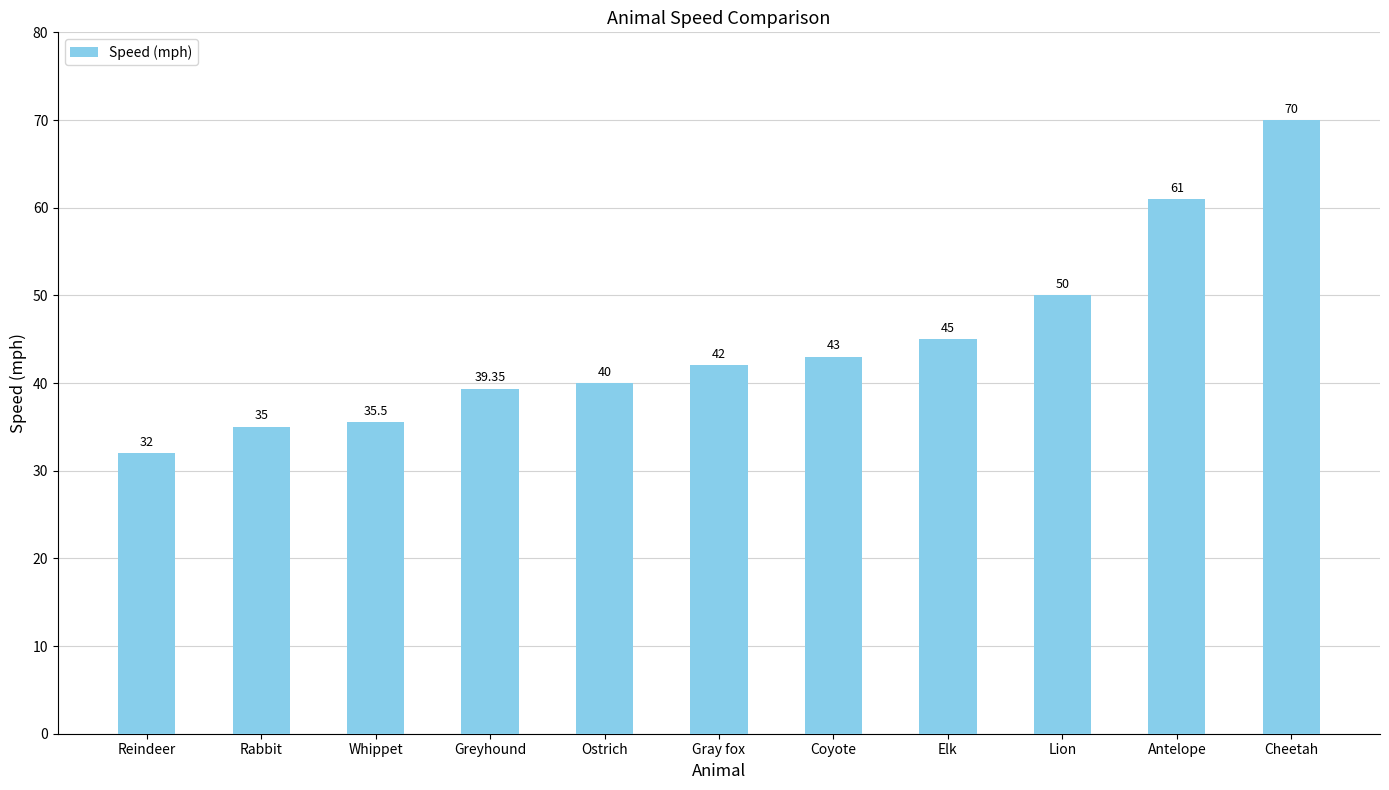

How many data points does each series have?

11